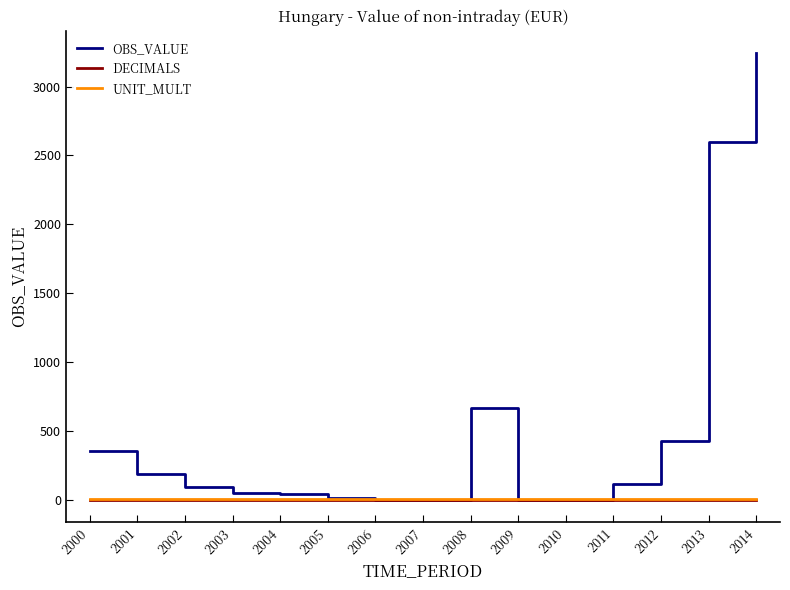

What is the maximum value shown in the chart?

3242.8